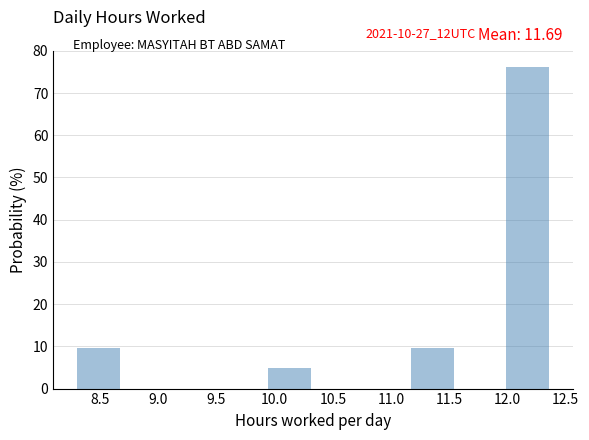

Which range on the x-axis has the tallest bar?

11.99 to 12.40